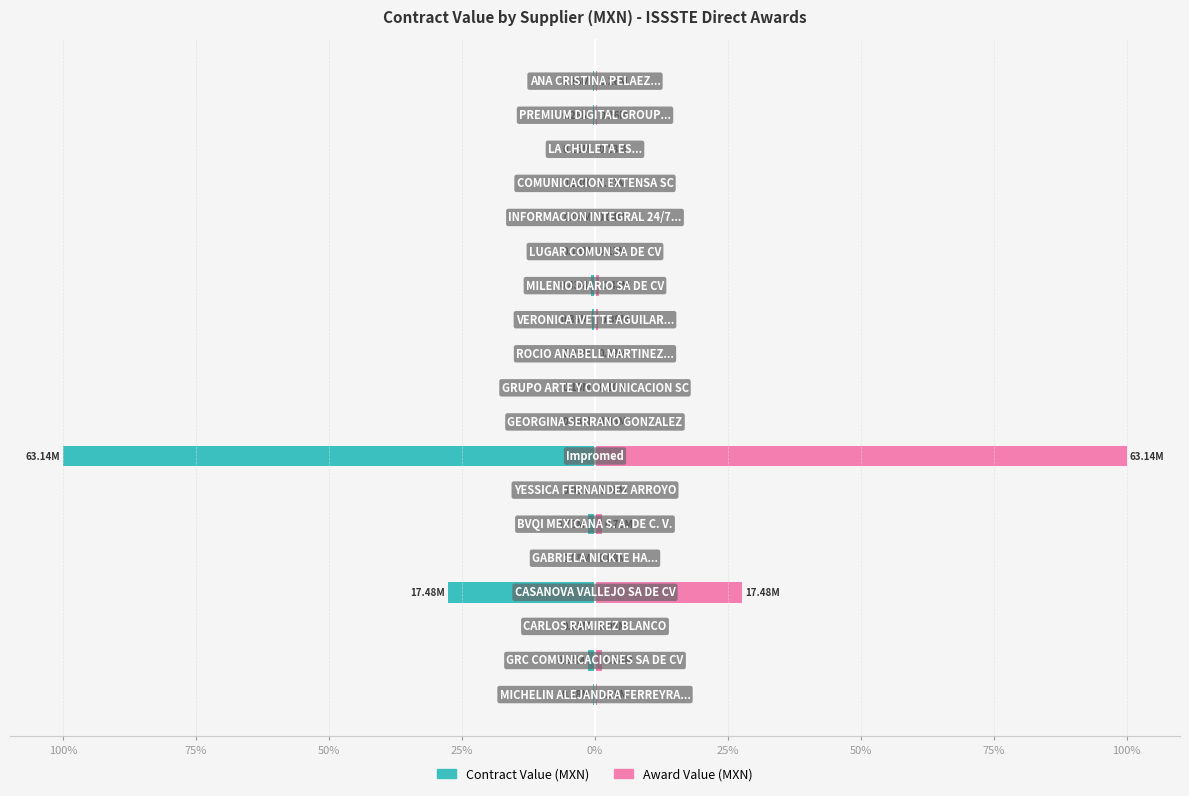

What is the average value of the Contract Value (MXN) series?

-7.1